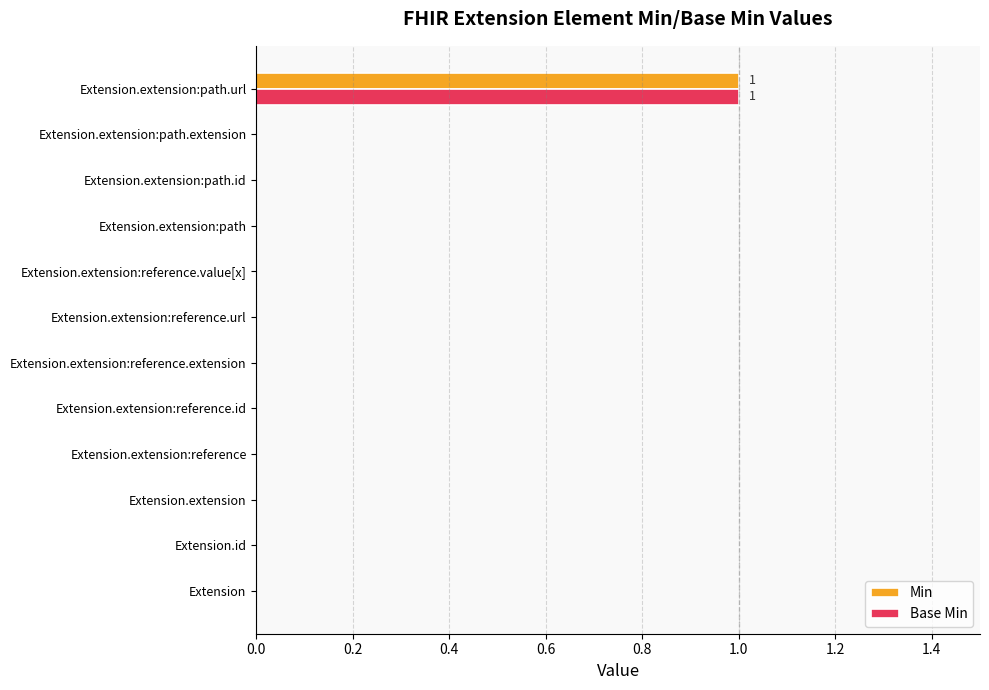

True or false: Min has a value of 0 at Extension.extension:path.

True